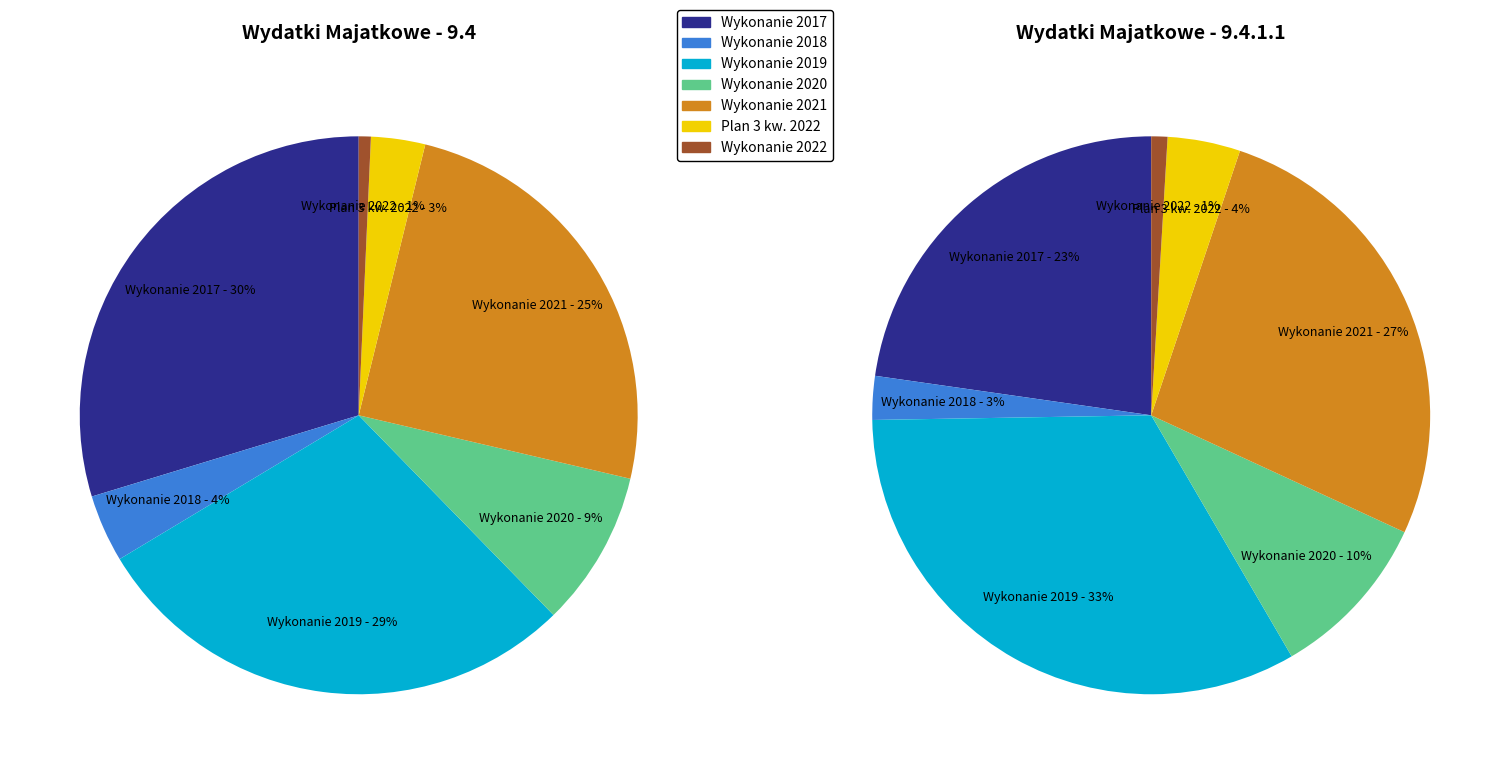

Is it true that Plan 3 kw. 2022 is 16% of the pie?

False